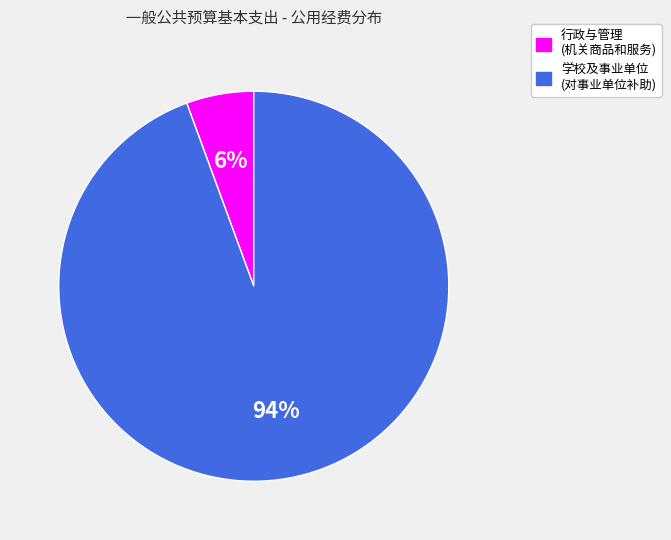

Do 学校及事业单位 (对事业单位补助) and 行政与管理 (机关商品和服务) together represent more than half of the pie?

Yes